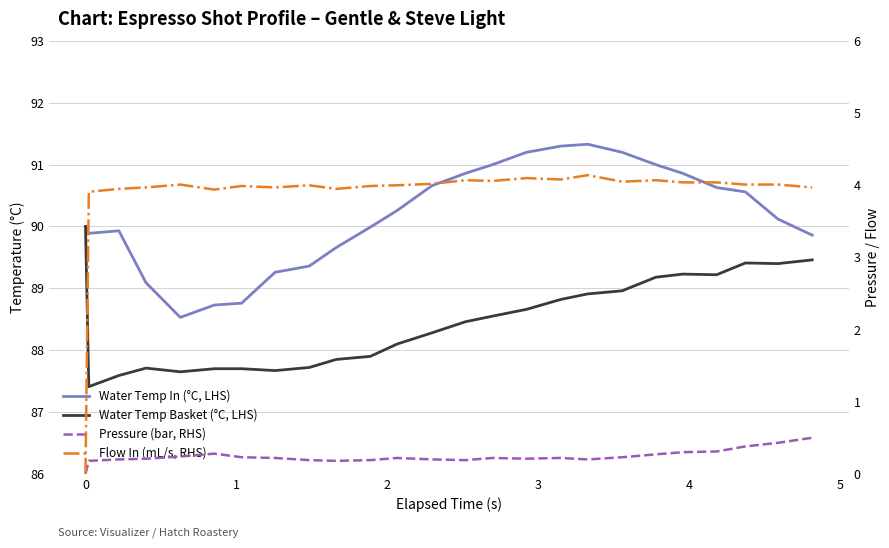

What is the average value of the Pressure (bar, RHS) series?

0.2